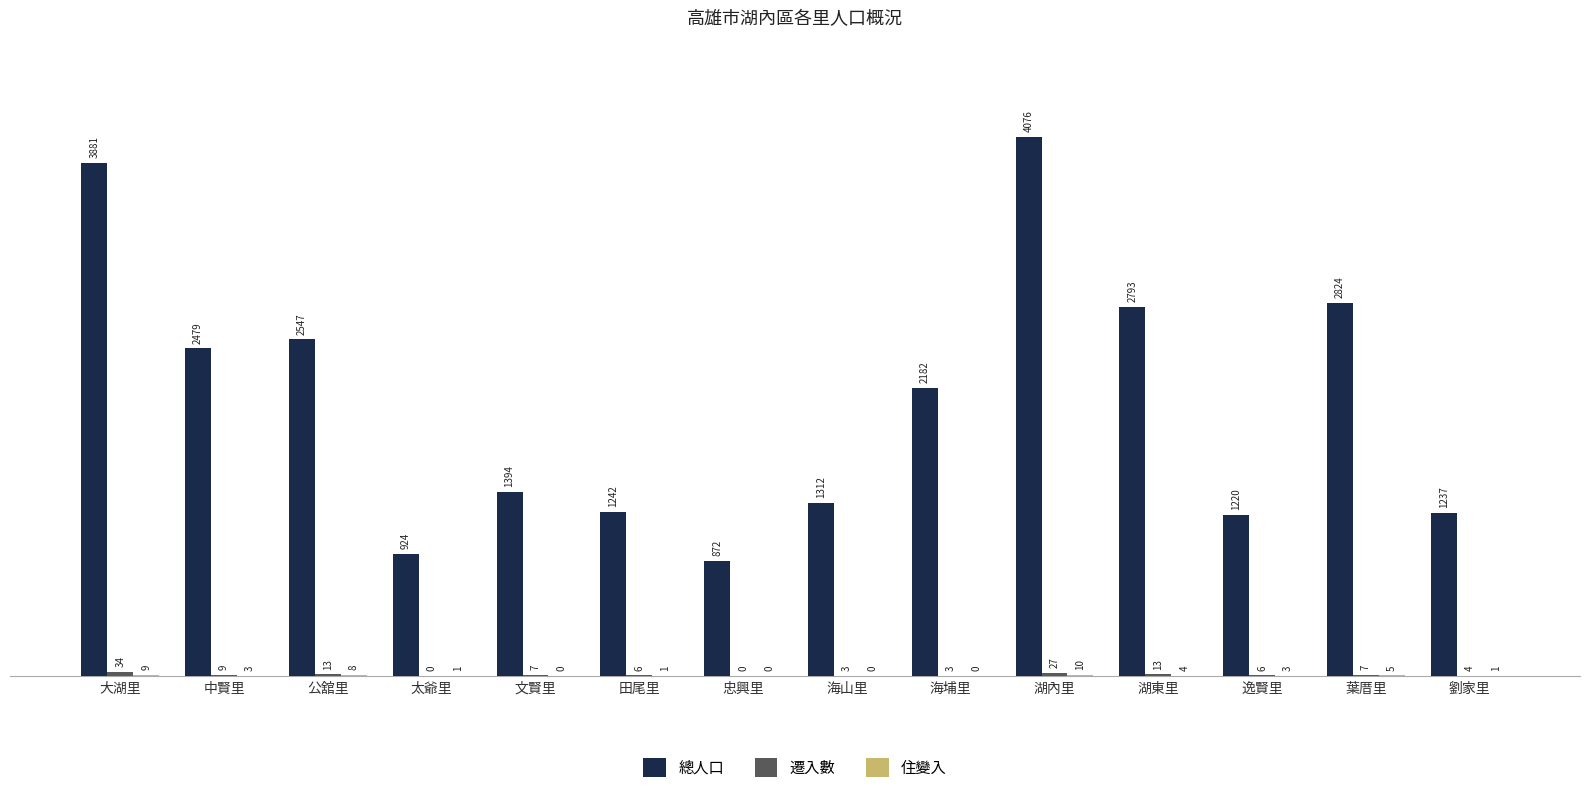

What is the greatest value displayed?

4076